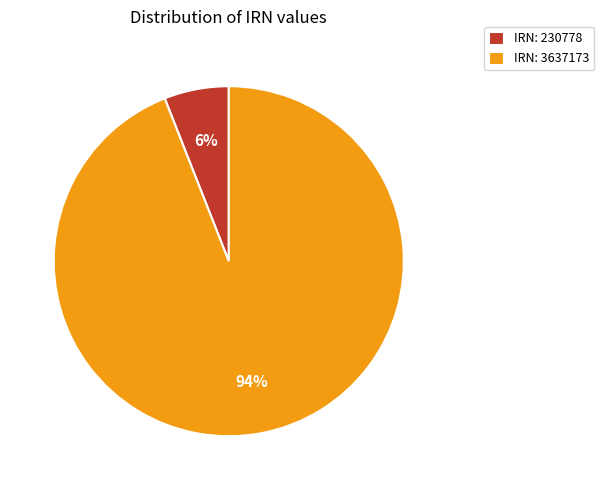

Between IRN: 230778 and IRN: 3637173, which is larger?

IRN: 3637173